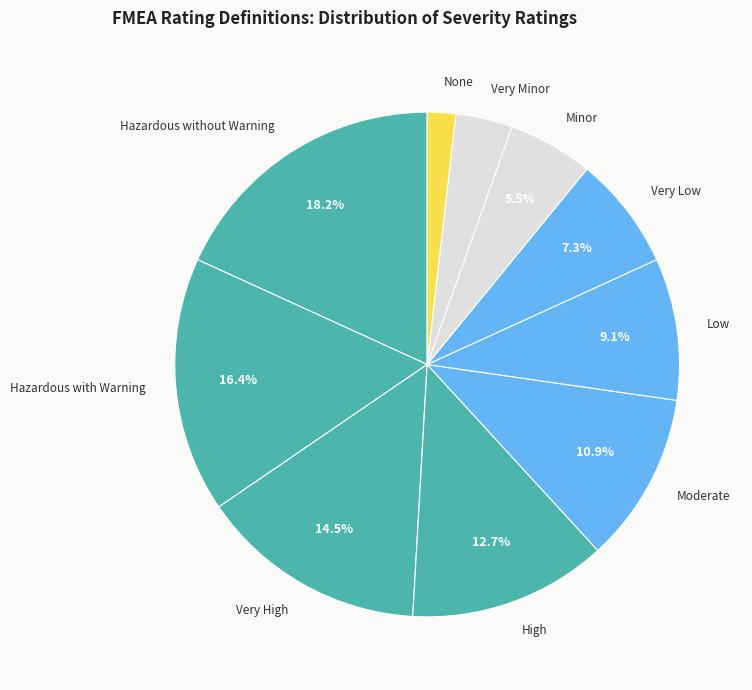

Which slice is the smallest?

None